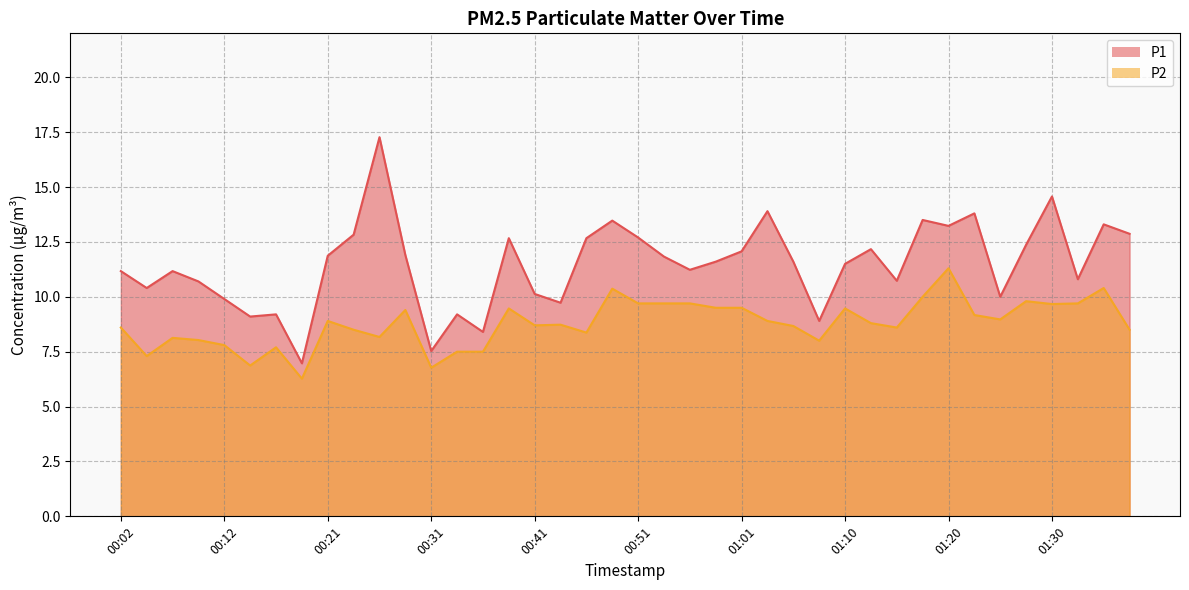

What is the label of the 5th point from the left?

00:12